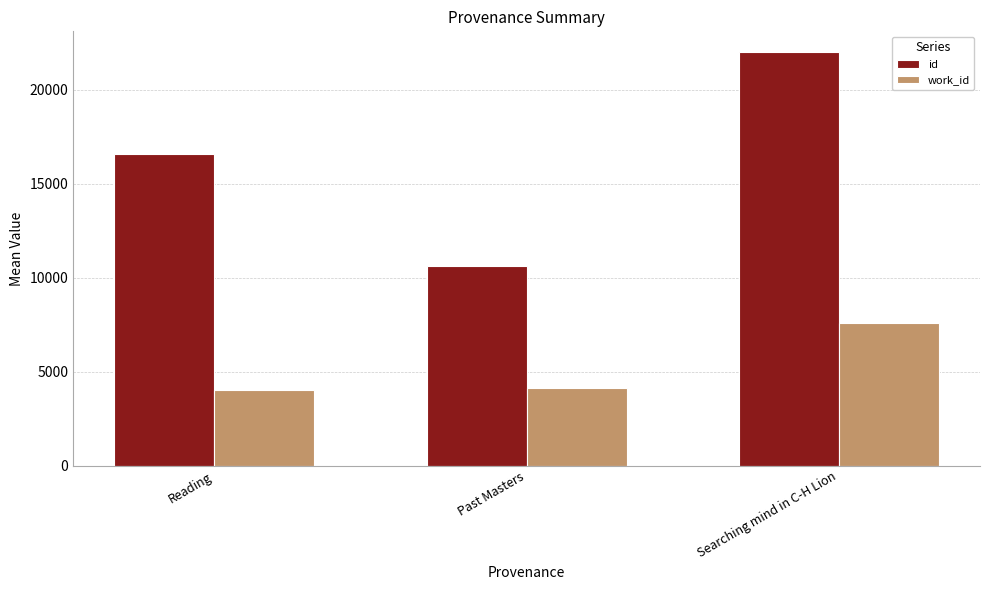

Reading right to left, extract all data points from this chart.

id: Searching mind in C-H Lion=21994.0	Past Masters=10607.5	Reading=16568.0
work_id: Searching mind in C-H Lion=7561.0	Past Masters=4132.0	Reading=4024.0